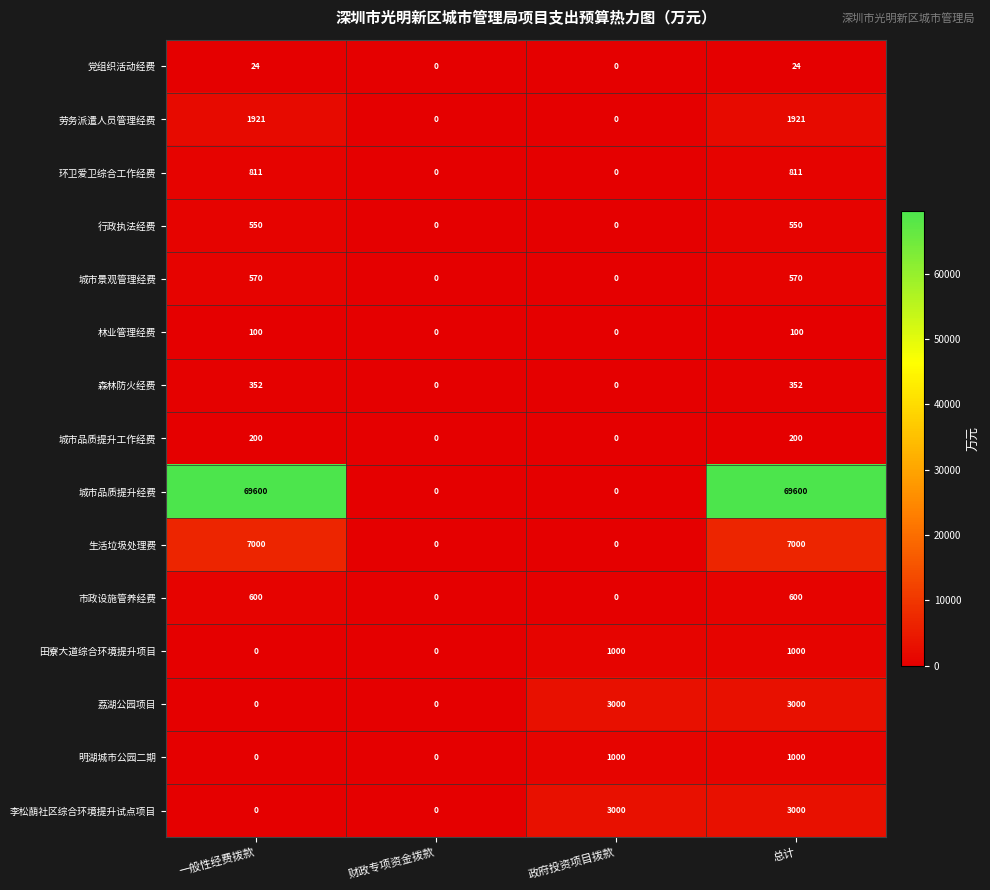

True or false: 城市品质提升经费 has a value of 69600 at 一般性经费拨款.

True